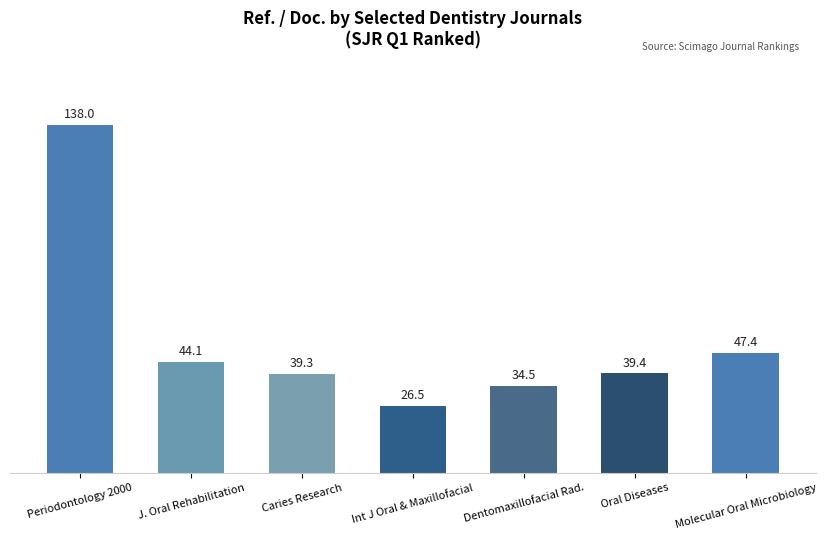

Rank the categories by value from highest to lowest.

Periodontology 2000, Molecular Oral Microbiology, J. Oral Rehabilitation, Oral Diseases, Caries Research, Dentomaxillofacial Rad., Int J Oral & Maxillofacial